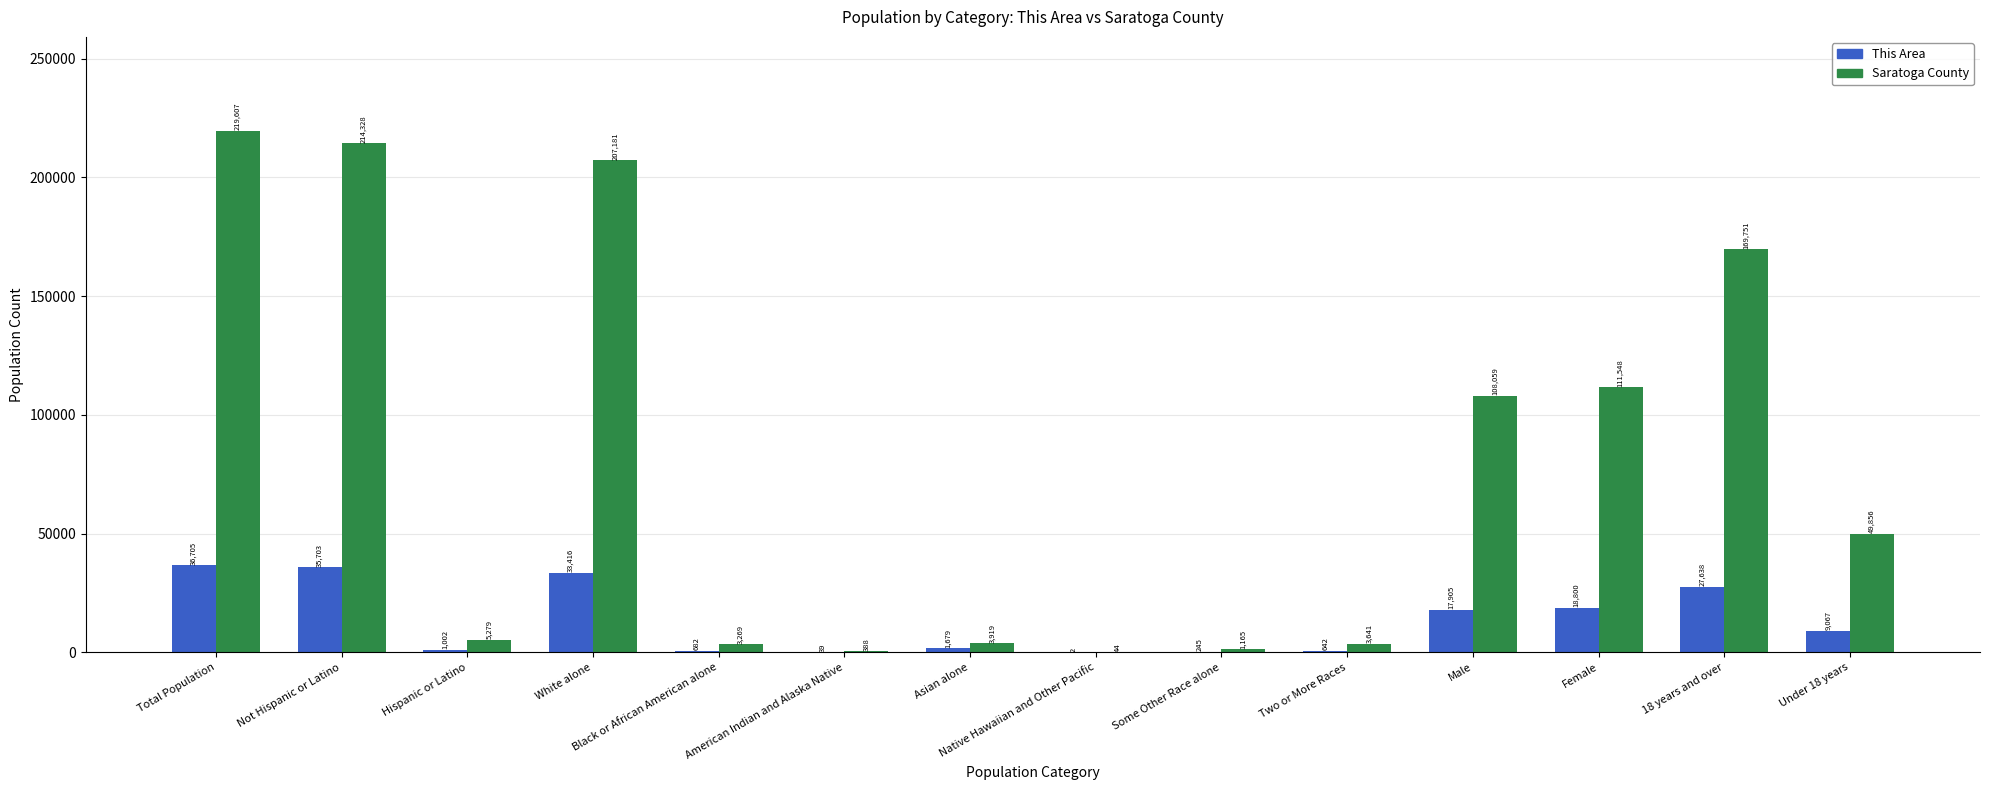

Which category has the highest value across all series?

Total Population